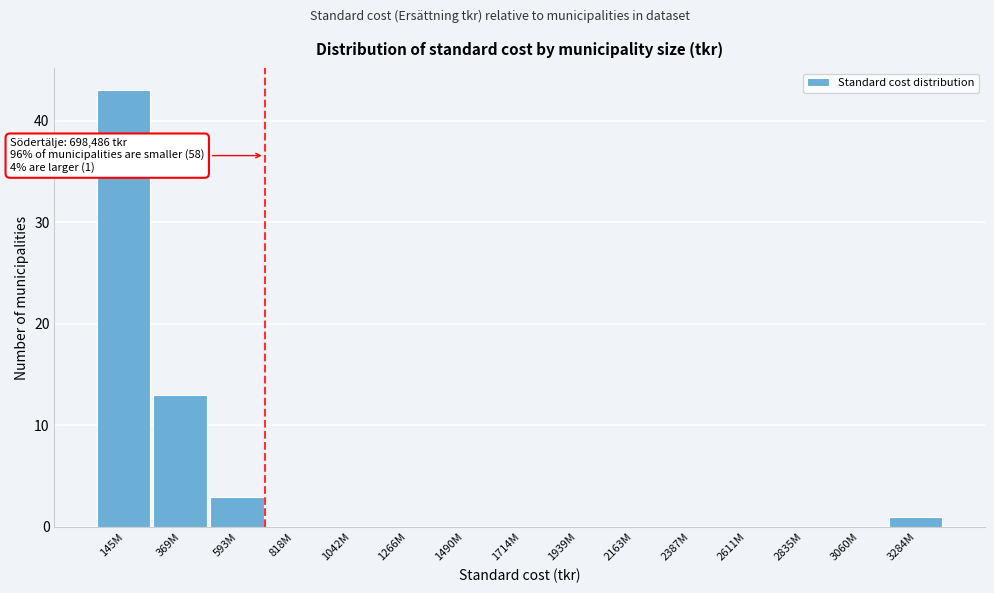

Reading right to left, transcribe all the data shown in this chart.

3284M=1	3060M=0	2835M=0	2611M=0	2387M=0	2163M=0	1939M=0	1714M=0	1490M=0	1266M=0	1042M=0	818M=0	593M=3	369M=13	145M=43